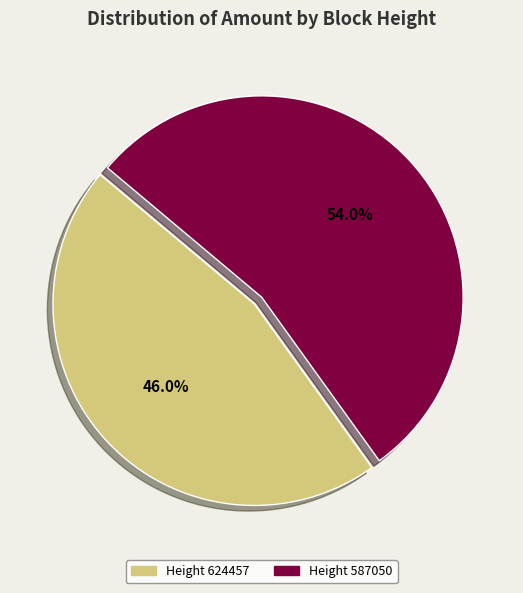

Is there any slice that represents more than half of the pie?

Yes